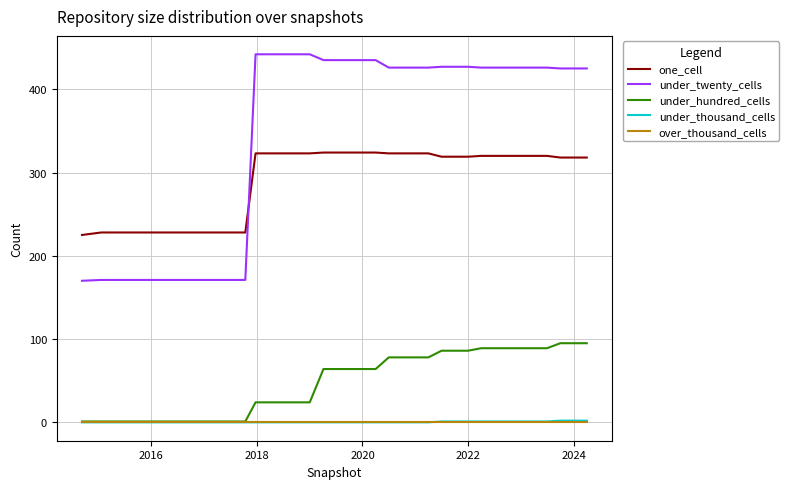

True or false: under_thousand_cells and under_twenty_cells cross at least once.

False